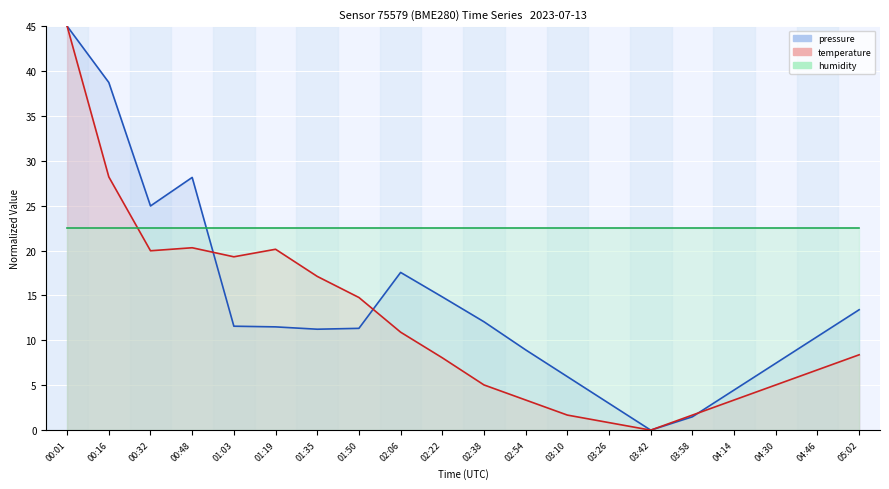

Where does the temperature_line series first go above 8?

00:01